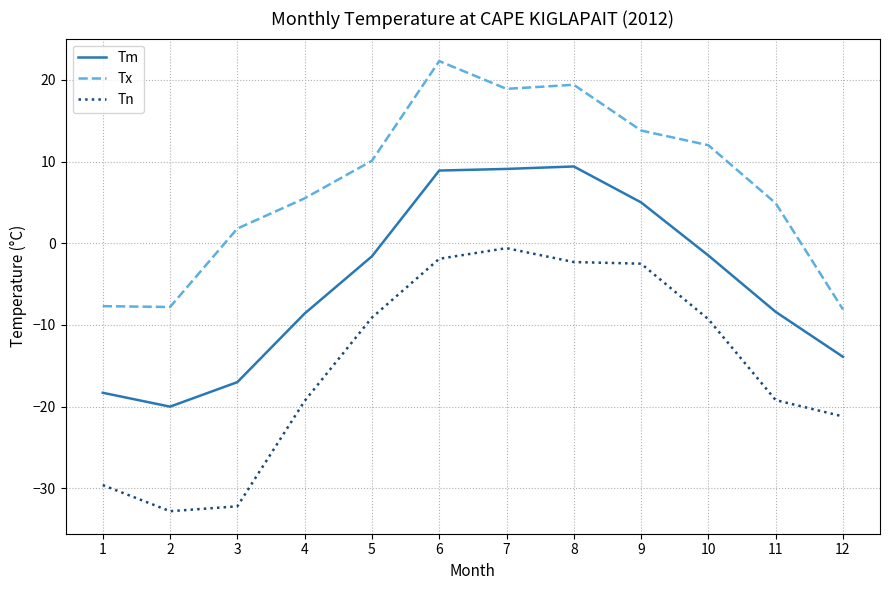

At which category is the sum across all series the highest?

6